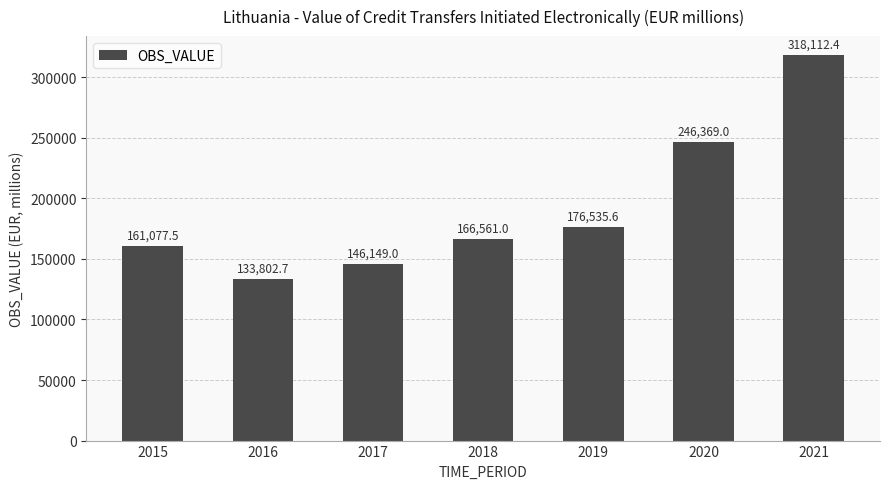

True or false: the data shows 63035.1 at 2018.

False